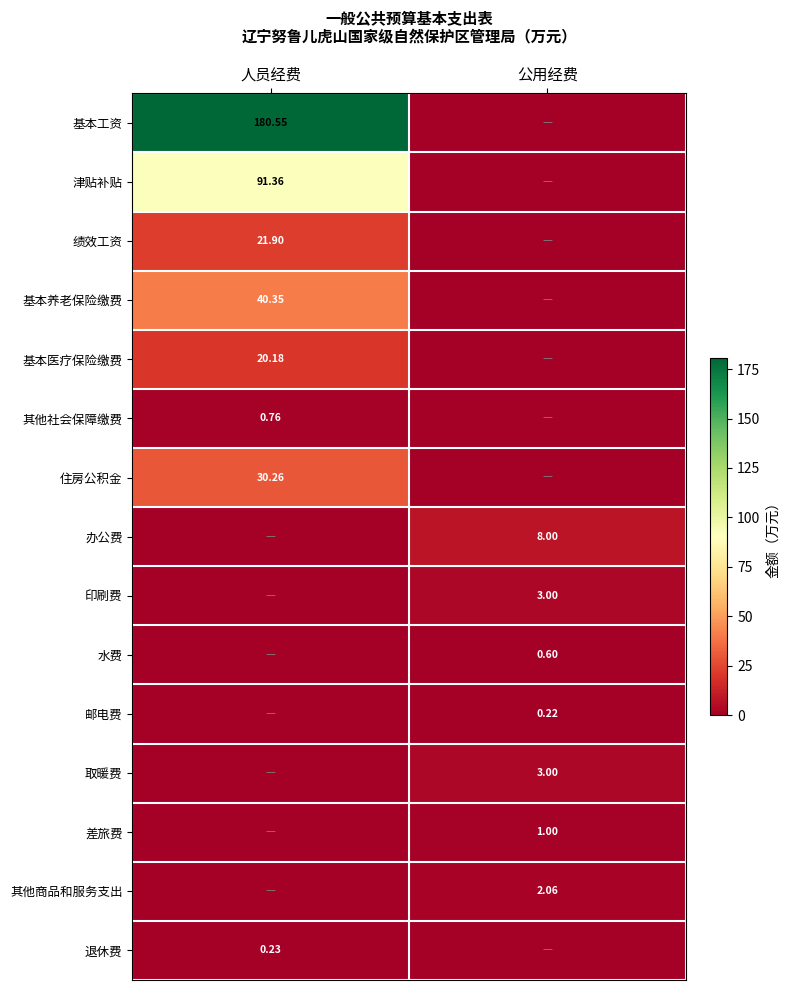

Is the value of 住房公积金 at 人员经费 greater than the value of 基本医疗保险缴费 at 人员经费?

Yes